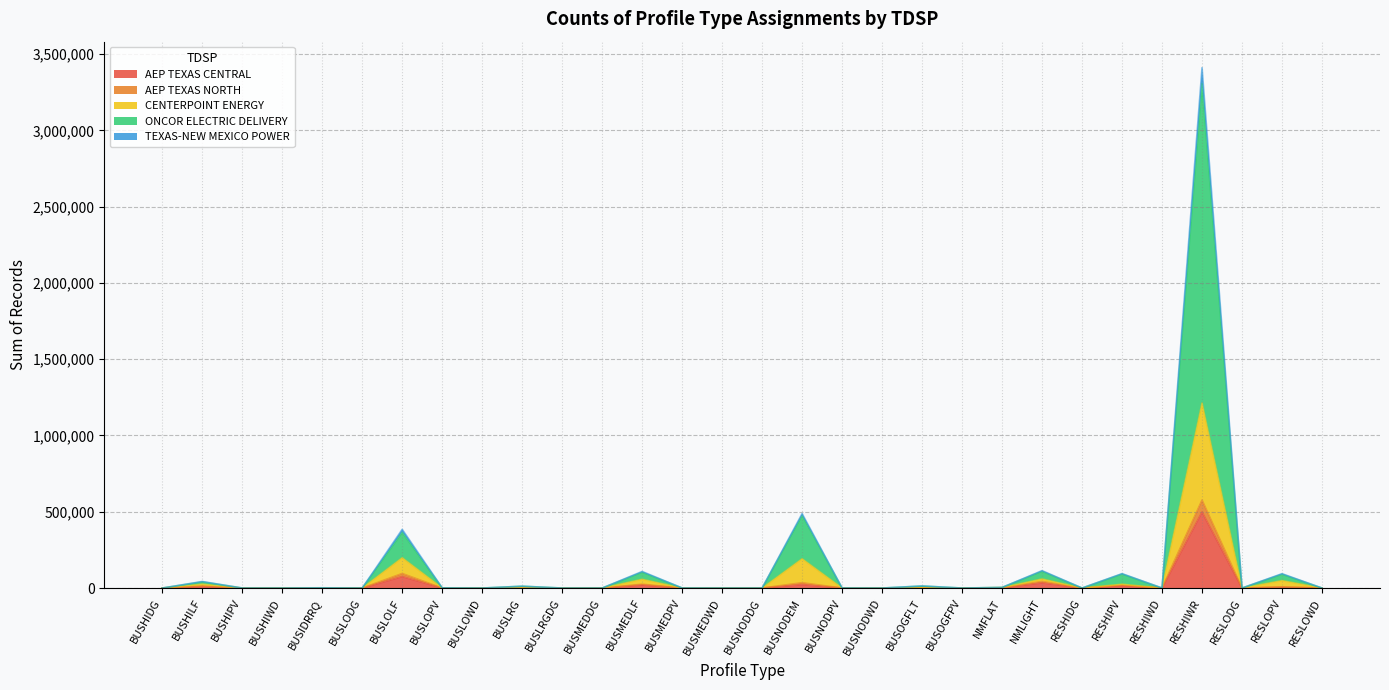

Rank the categories by ONCOR ELECTRIC DELIVERY value from lowest to highest.

BUSNODDG, BUSOGFPV, BUSHIWD, BUSMEDDG, BUSHIDG, BUSLRGDG, BUSMEDWD, BUSLODG, BUSNODWD, BUSLOWD, RESLOWD, BUSHIPV, RESHIDG, RESLODG, RESHIWD, BUSMEDPV, BUSNODPV, BUSLOPV, BUSIDRRQ, NMFLAT, BUSLRG, BUSOGFLT, BUSHILF, RESLOPV, RESHIPV, BUSMEDLF, NMLIGHT, BUSLOLF, BUSNODEM, RESHIWR